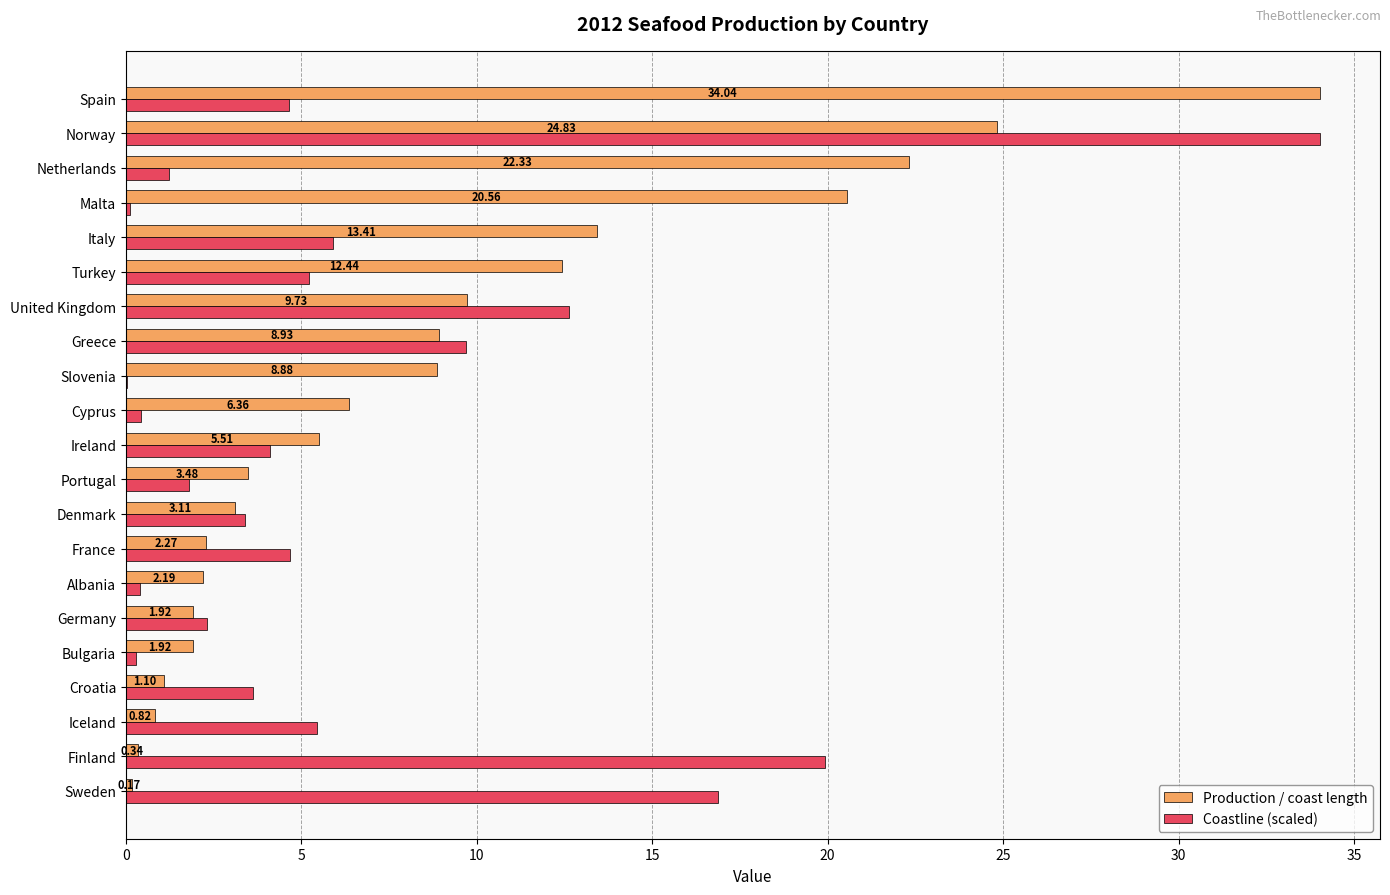

Where is Coastline (scaled) nearest to the value 17?

Sweden